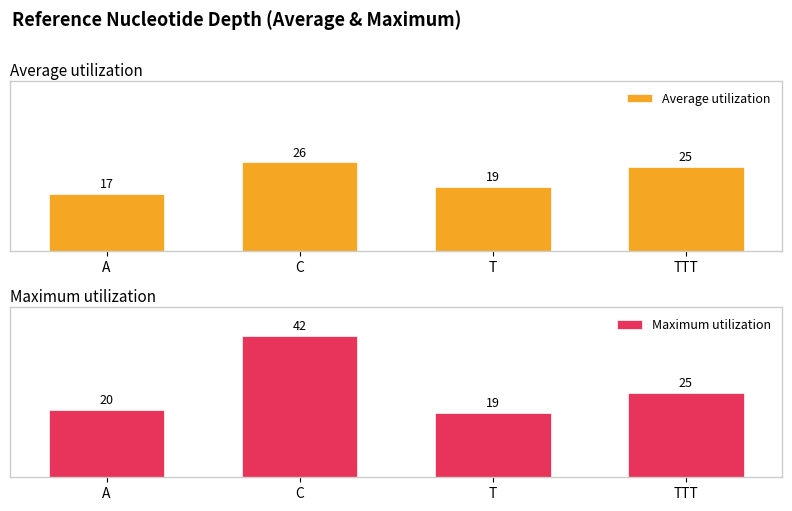

What is the total value across all series at T?

38.0